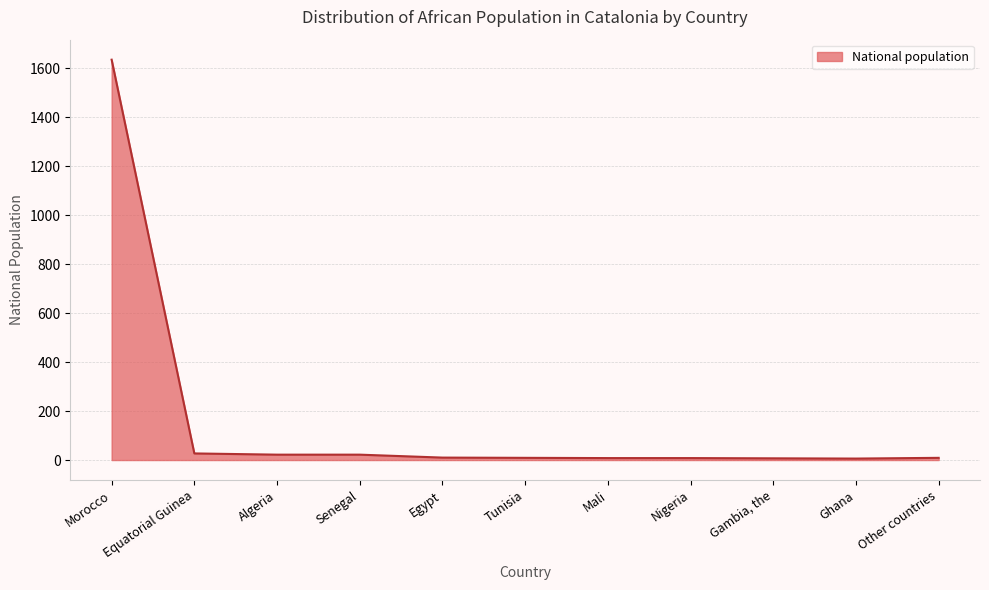

Which label corresponds to the largest value in the chart?

Morocco